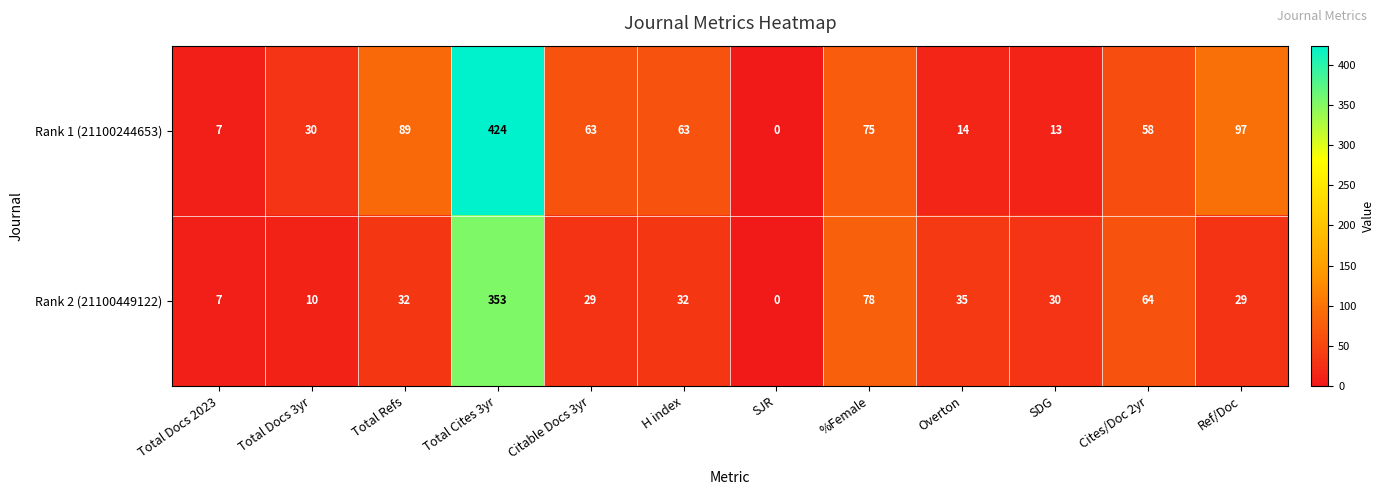

Is it true that Rank 1 (21100244653) equals 97 at Ref/Doc?

True